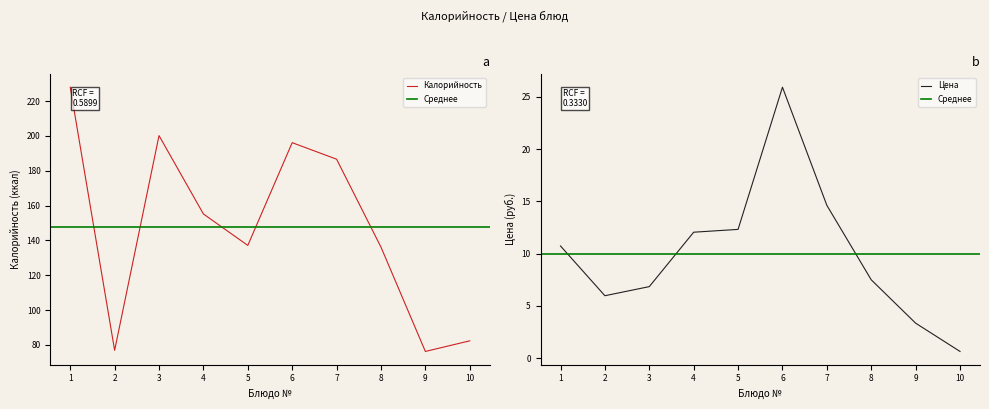

What is the value of the 6th point from the left?

196.1